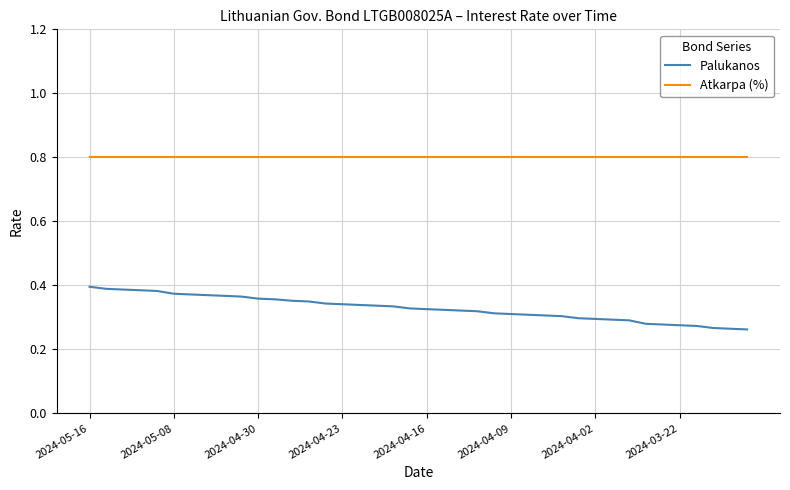

Which series has the largest total across all categories?

Atkarpa (%)